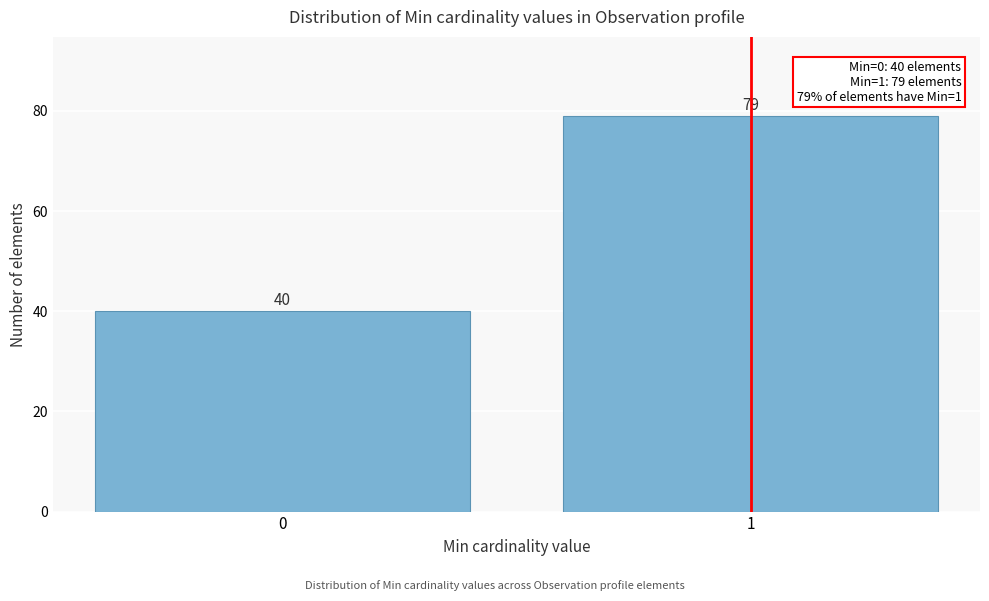

Reading left to right, what are all the values shown in this chart?

40	79